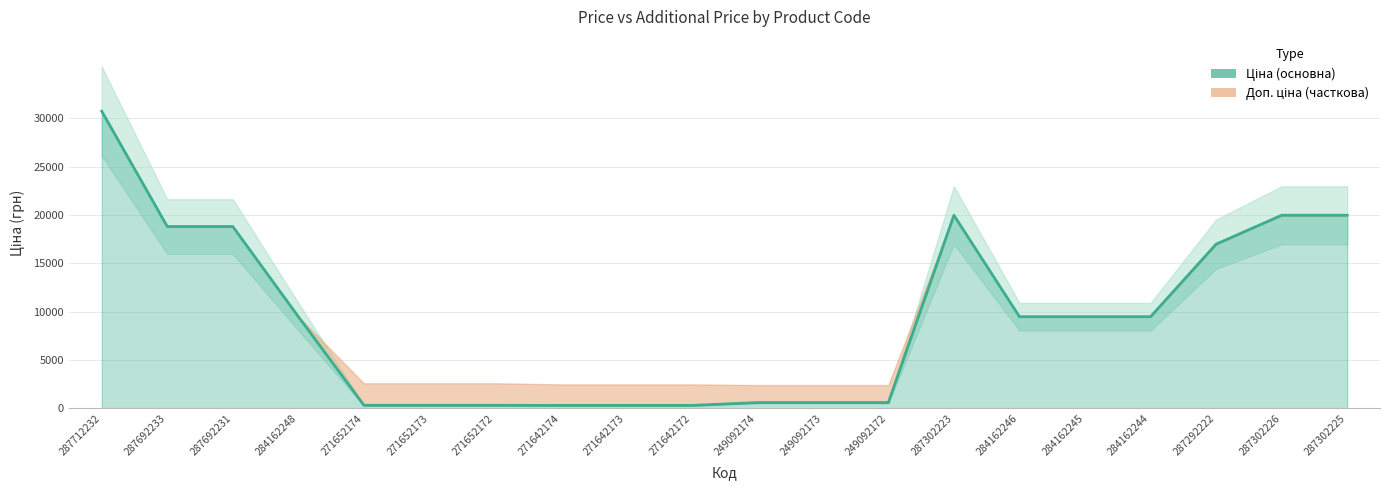

What is the value of the 13th point from the left?

603.7